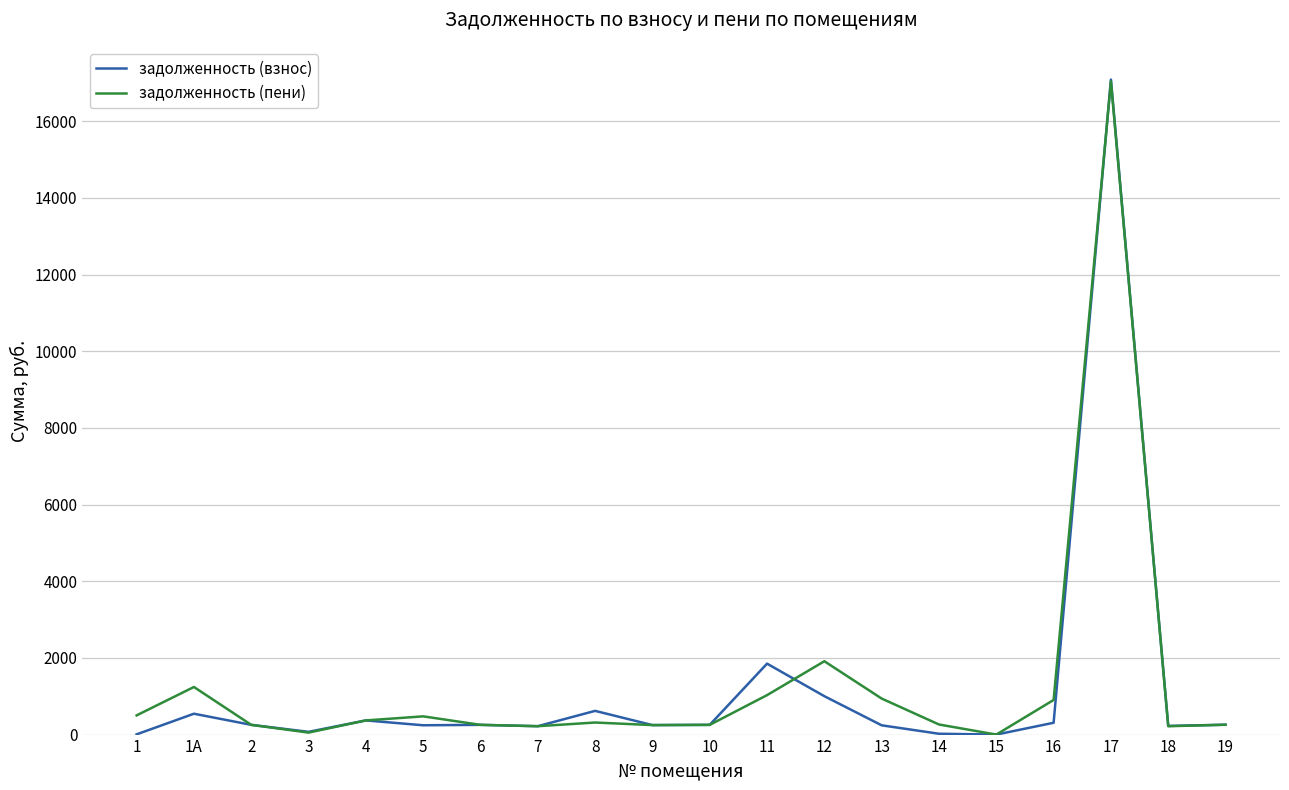

What is the sum of the задолженность (пени) values at 9 and 1?

748.5